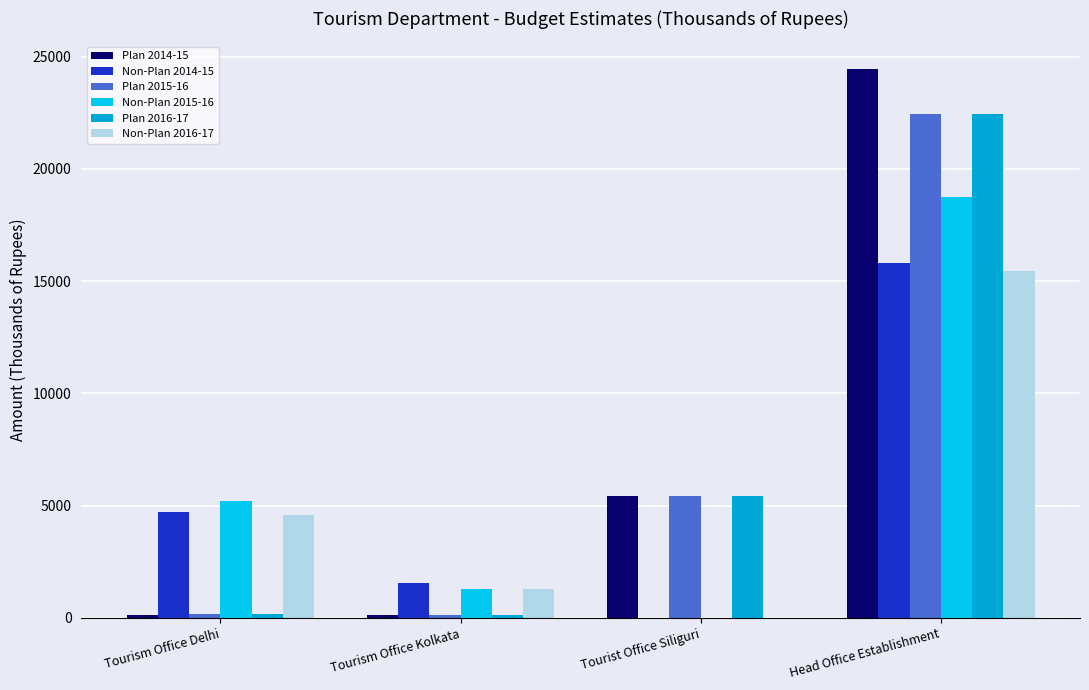

Is the value of Plan 2014-15 at Head Office Establishment greater than the value of Plan 2015-16 at Head Office Establishment?

Yes